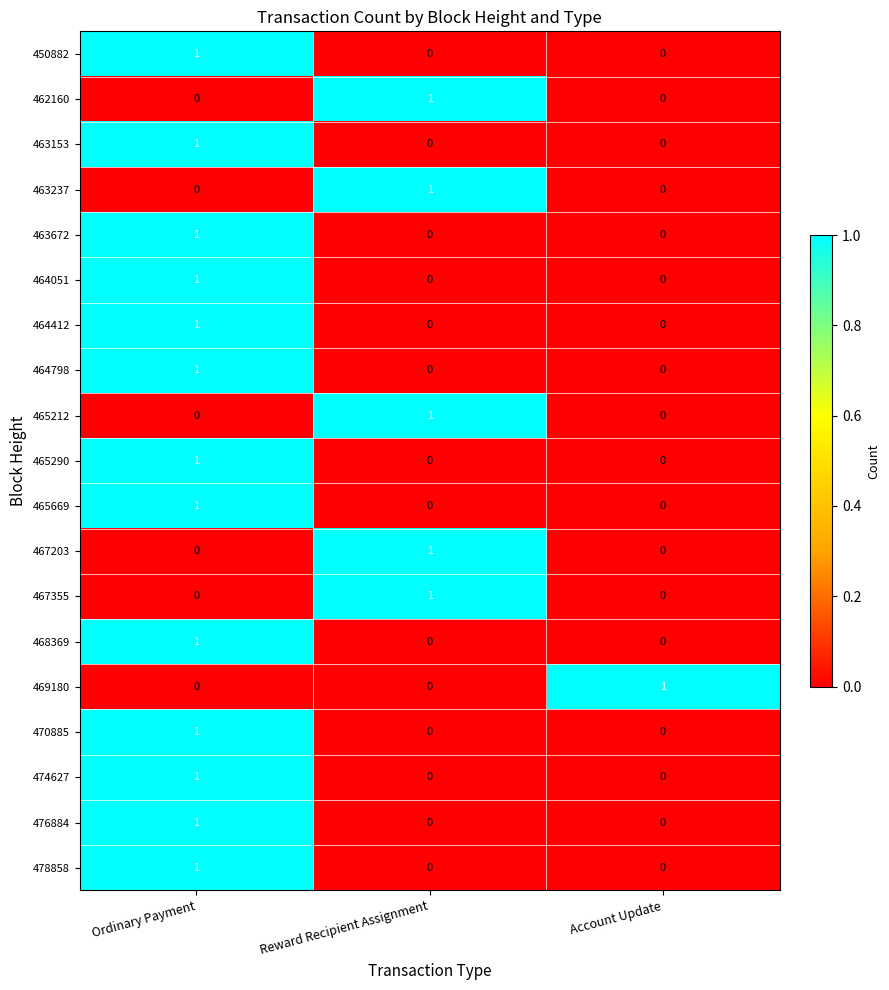

What is the spread (max minus min) of values at Account Update?

1